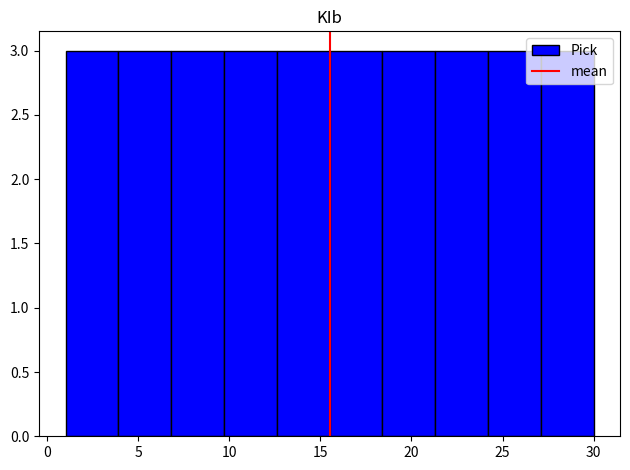

Reading left to right, transcribe this chart: for each bar, give the range it covers on the x-axis and its height. Neither the bar edges nor the heights are printed on the chart, so give them approximately, as read against the axes.

1.0 to 3.9: 3
3.9 to 6.8: 3
6.8 to 9.7: 3
9.7 to 12.6: 3
12.6 to 15.5: 3
15.5 to 18.4: 3
18.4 to 21.3: 3
21.3 to 24.2: 3
24.2 to 27.1: 3
27.1 to 30.0: 3